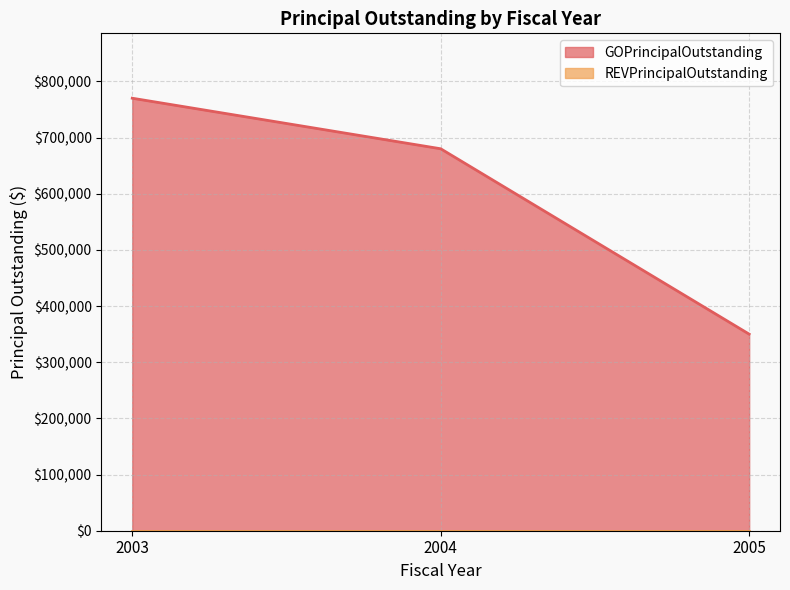

What is the change in value from 2004 to 2005?

-330000